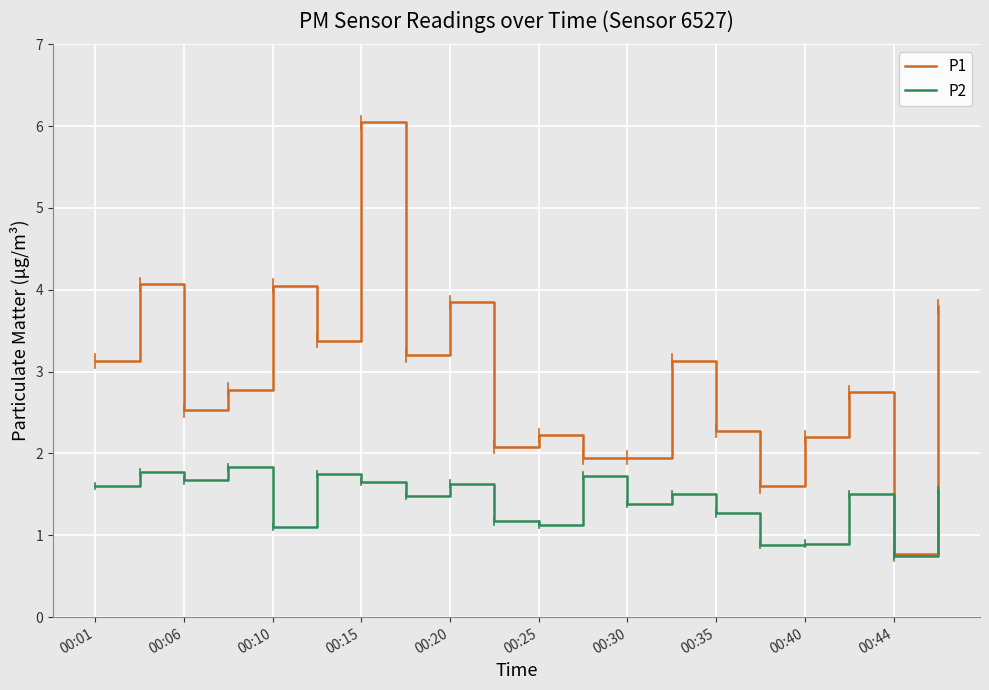

True or false: P1 has more than 2 points higher than both neighbors.

True